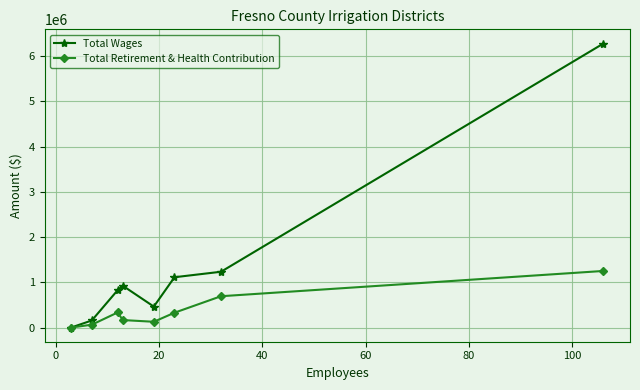

Which series has the largest range (max minus min)?

Total Wages